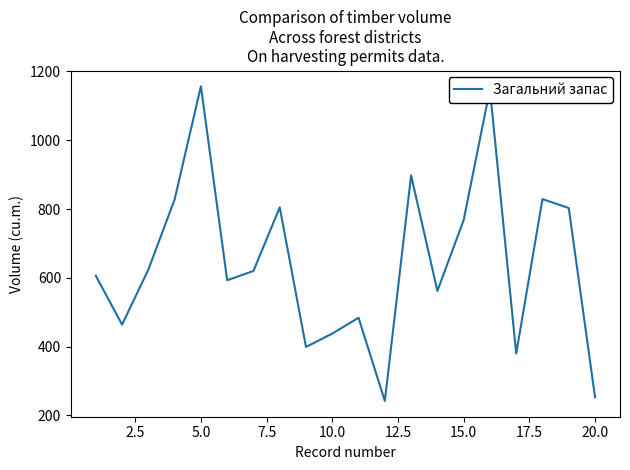

What is the smallest value displayed?

242